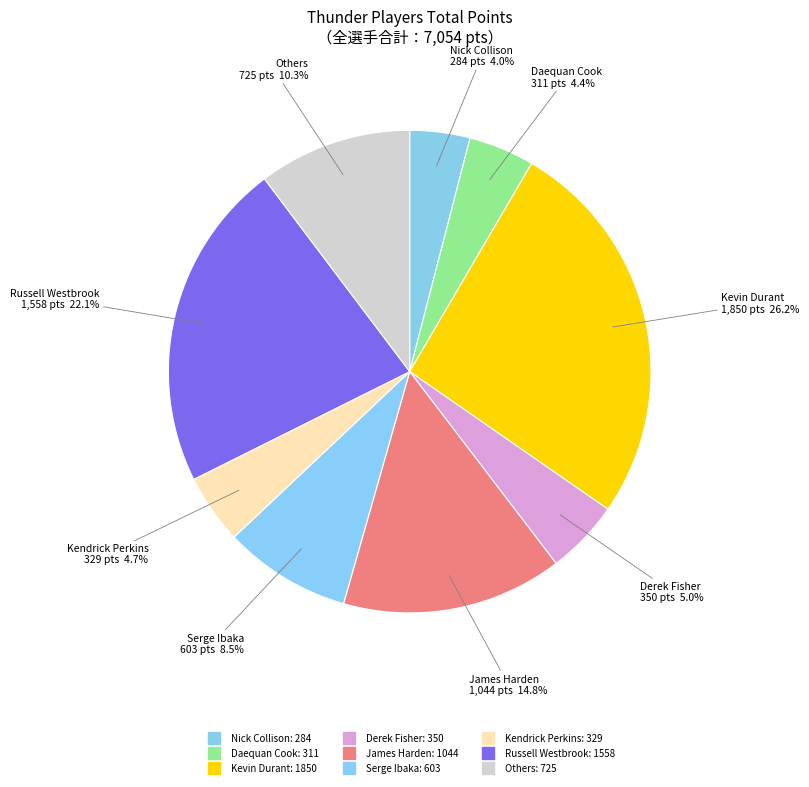

Count the number of slices in the pie.

9